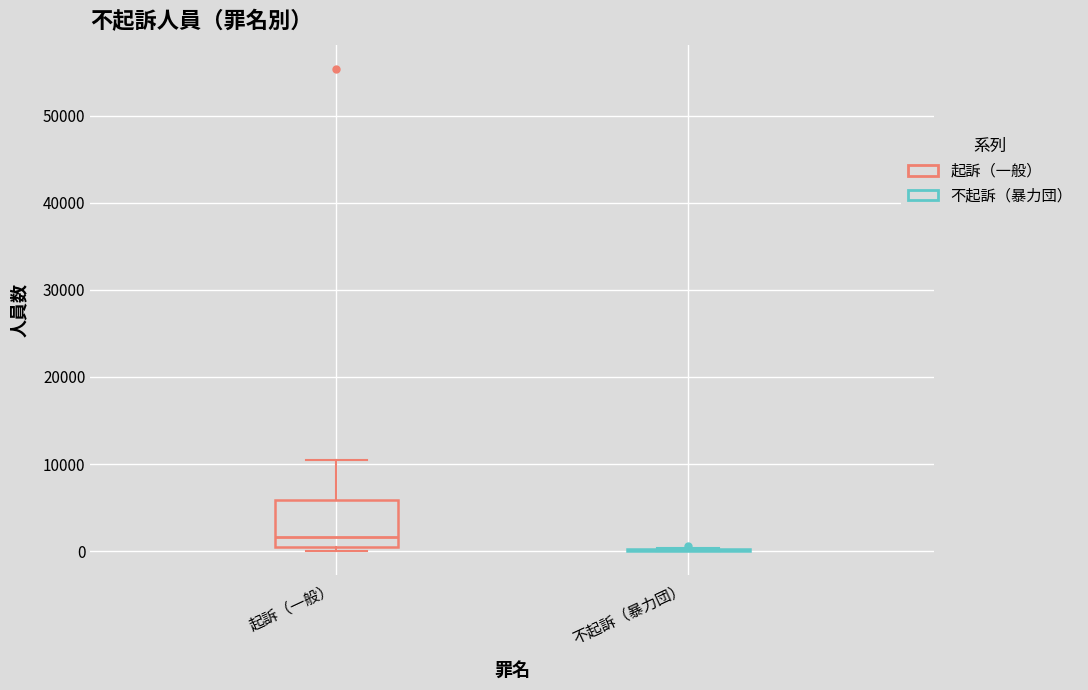

Reading left to right, transcribe this box plot: for each box, give where its median line is, the range the box spans, and where its two whiskers end, as read against the y-axis. The values are not printed on the chart, so give them approximately, as read against the axis.

起訴（一般）: median 2000, box 1000 to 6000, whiskers 0 to 10000
不起訴（暴力団）: box collapsed to a line at 0, whiskers 0 to 0